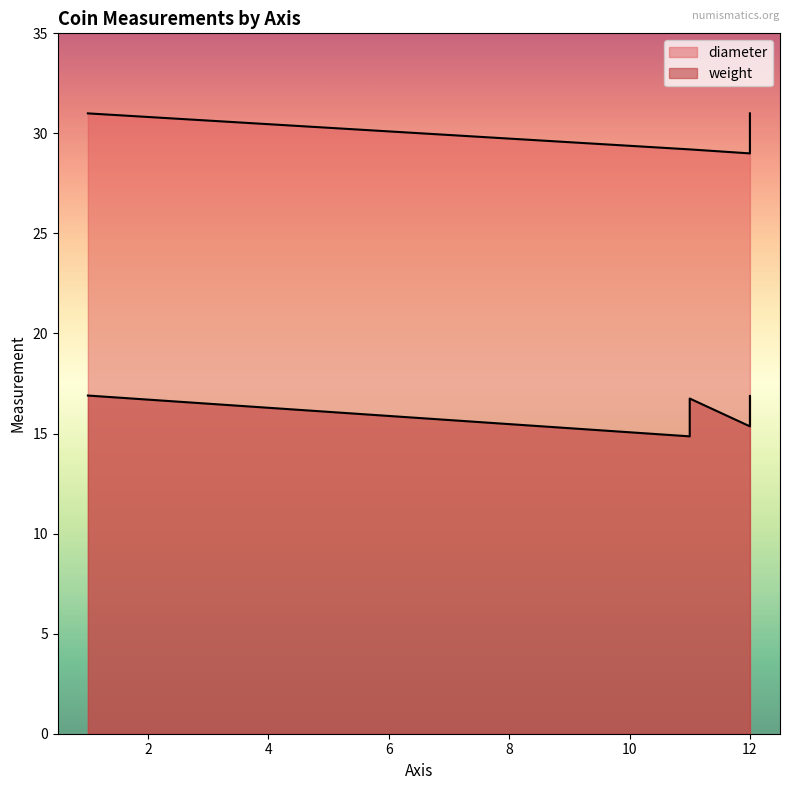

Where is the first local maximum for weight?

1